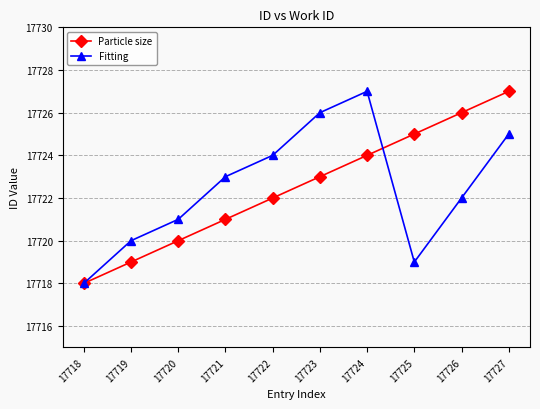

Which series changed the most between 17721 and 17723?

Fitting